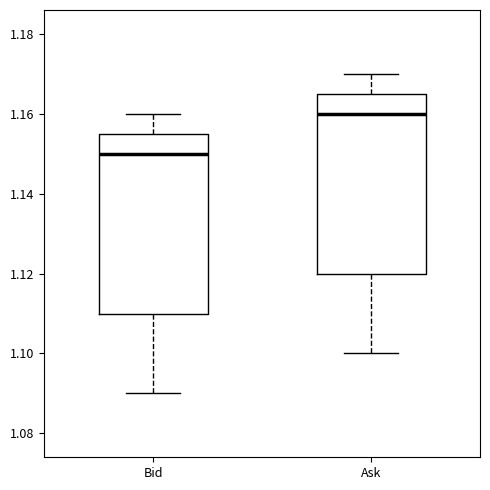

Reading left to right, read every box against the y-axis: the position of its median line, the range the box covers, and the ends of its whiskers. The values are not printed on the chart, so give them approximately, as read against the axis.

Bid: median 1.150, box 1.110 to 1.156, whiskers 1.090 to 1.160
Ask: median 1.160, box 1.120 to 1.166, whiskers 1.100 to 1.170